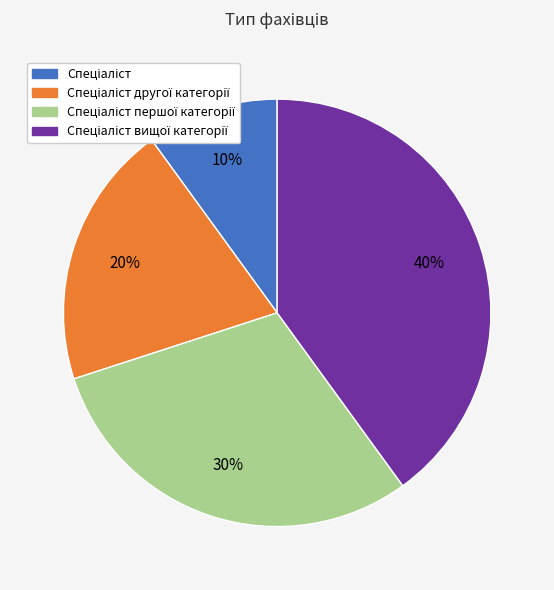

How many slices are in this pie chart?

4